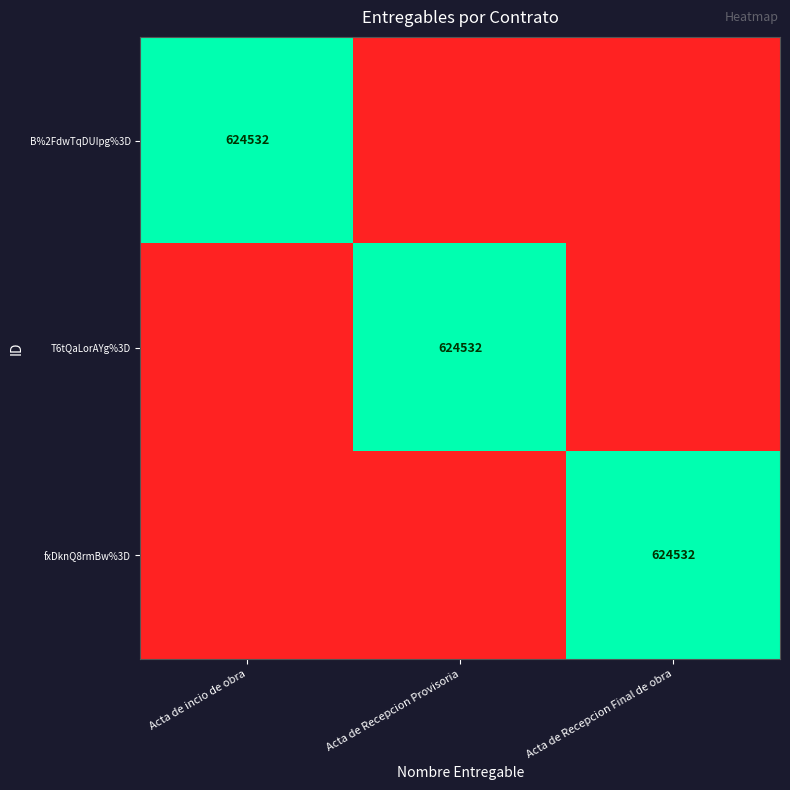

The fxDknQ8rmBw%3D series shows 624532 at Acta de Recepcion Final de obra. True or false?

True